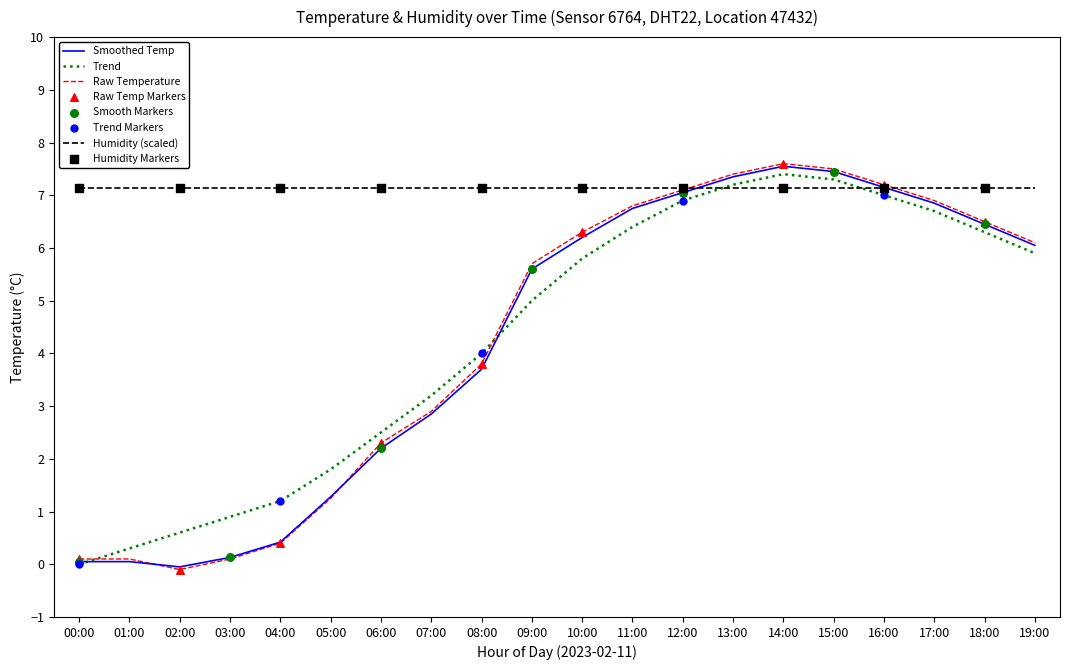

Which series has the largest total across all categories?

Humidity (scaled)